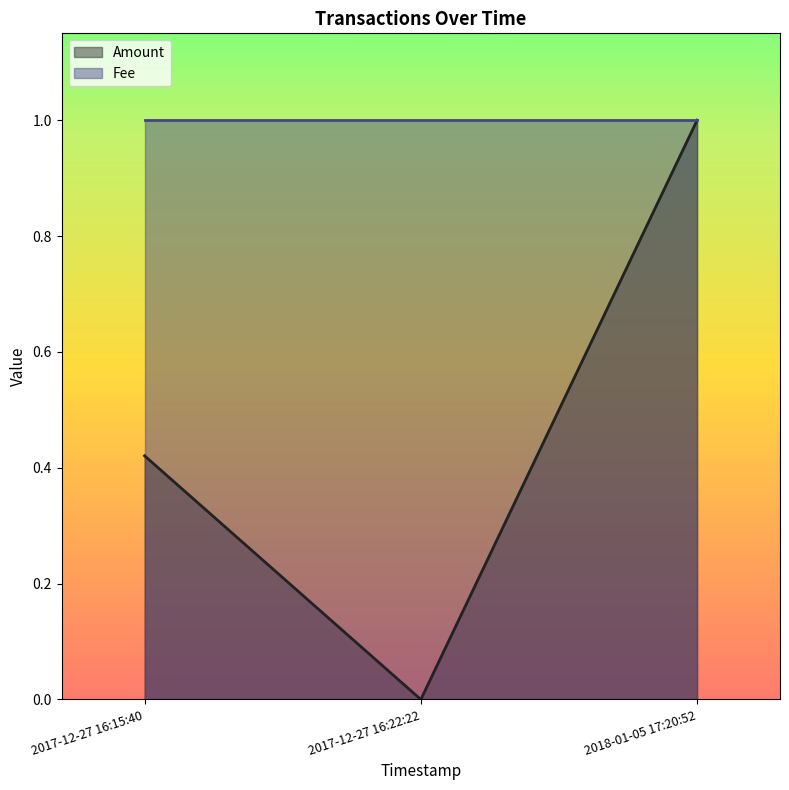

True or false: Fee has a value of 1.0 at 2018-01-05 17:20:52.

True